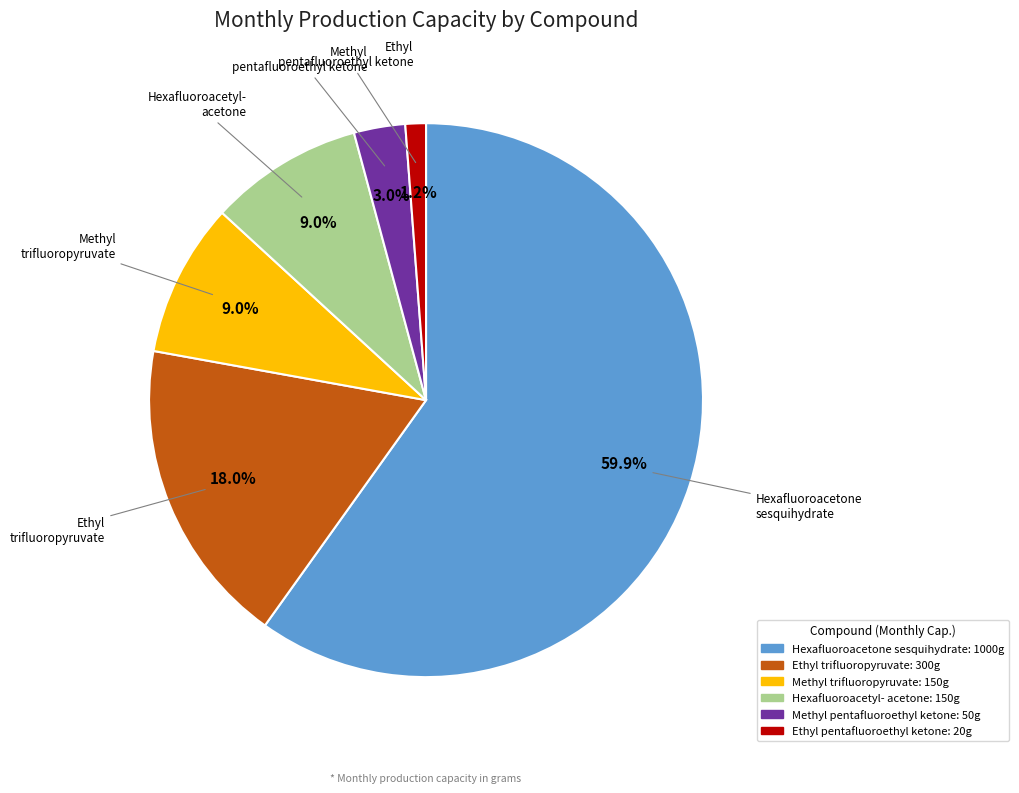

How many slices are in this pie chart?

6